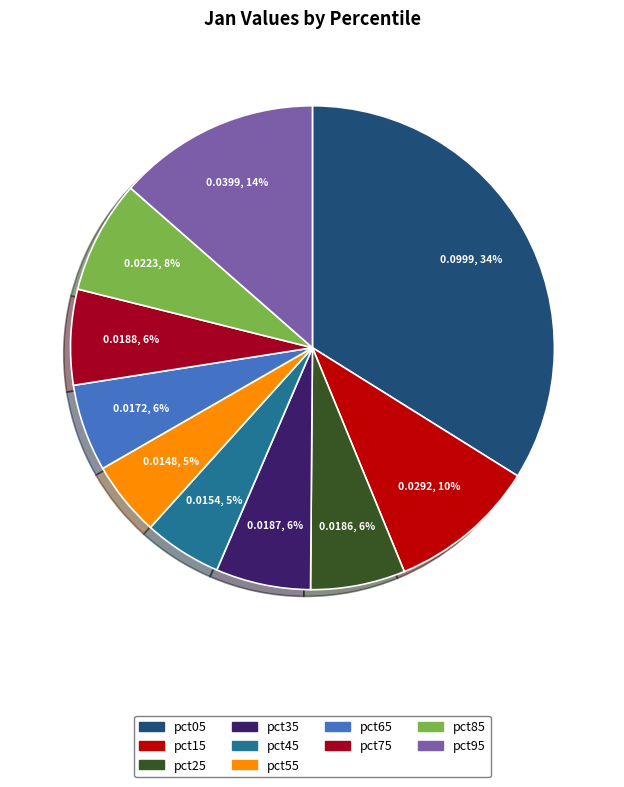

Which slice is the largest?

pct05